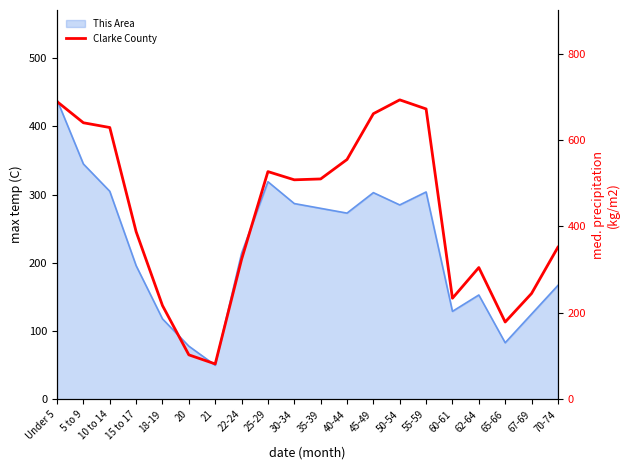

What position from the left is 18-19?

5